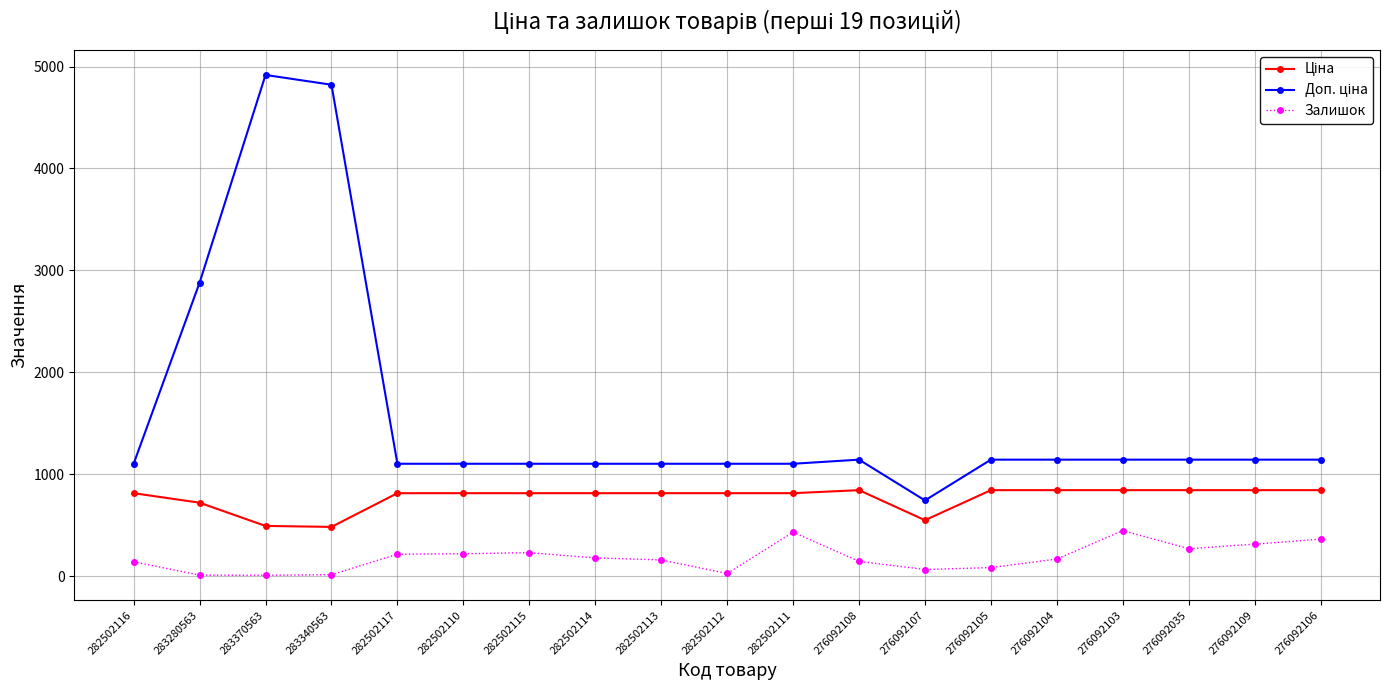

What is the total value across all series at 276092109?

2297.8